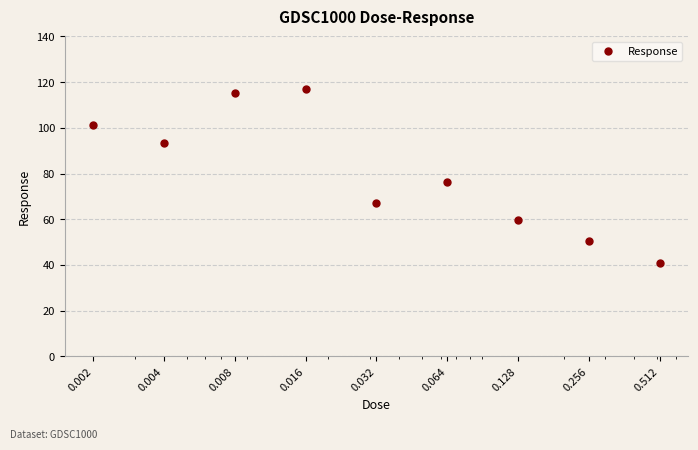

What is the difference between the maximum and minimum values?

76.2